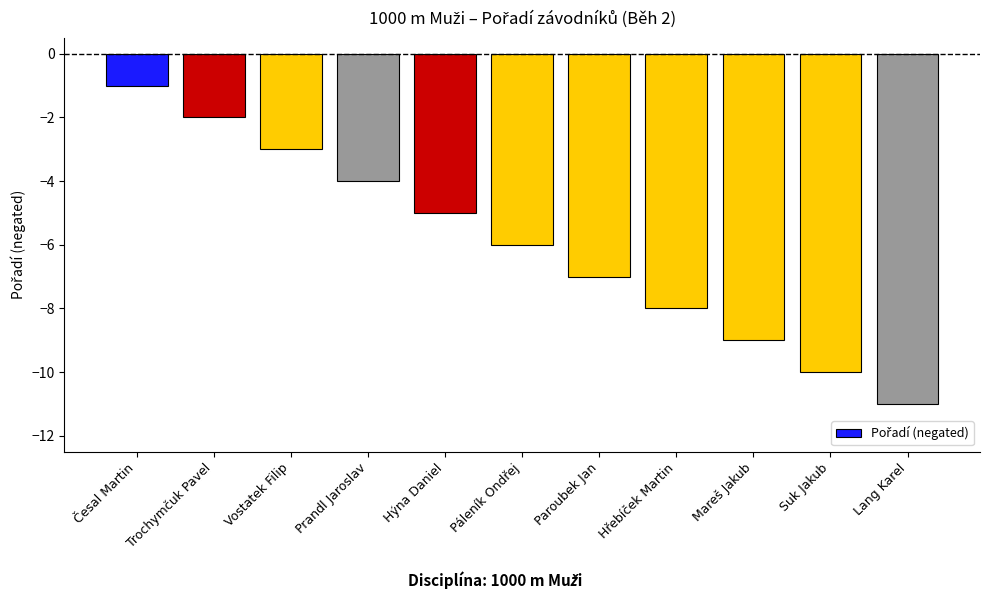

Which label corresponds to the smallest value in the chart?

Lang Karel